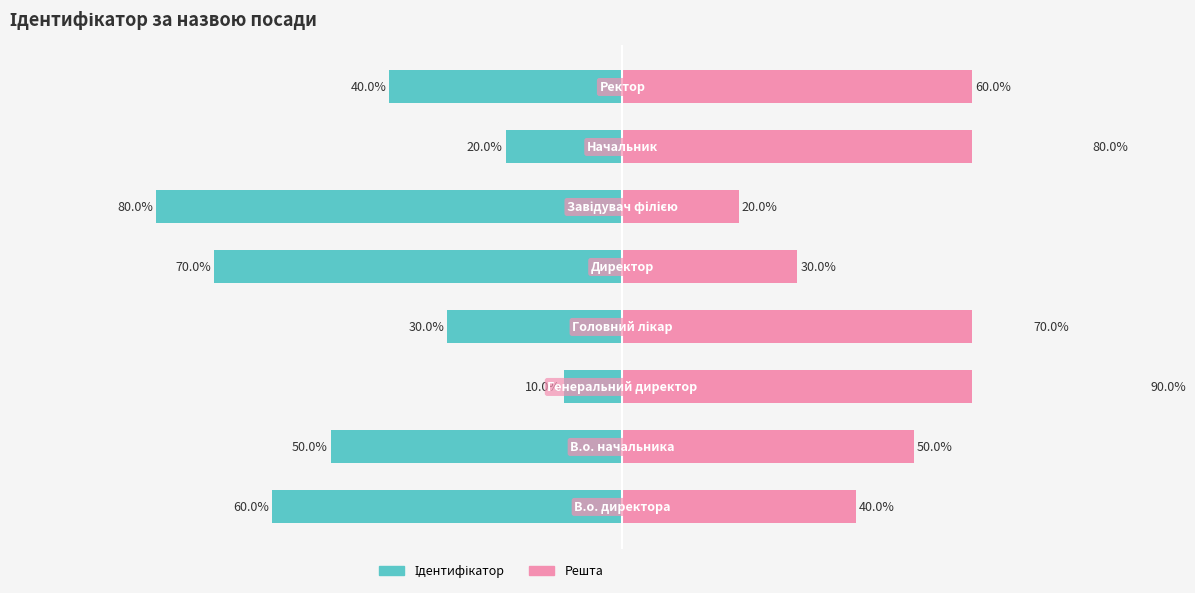

What are all the series names shown in the legend?

Ідентифікатор, Решта